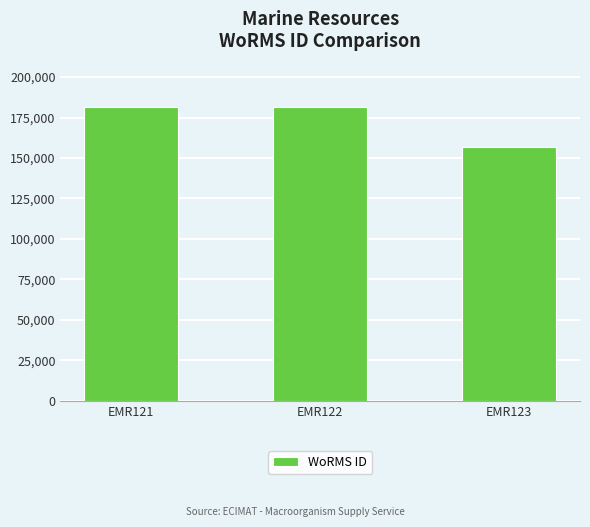

What is the minimum value shown in the chart?

156494